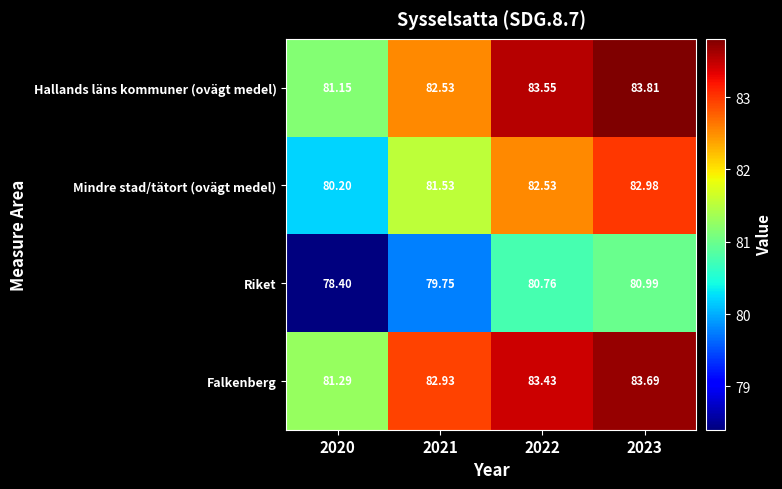

List the series in order of their peak value, lowest first.

Riket, Mindre stad/tätort (ovägt medel), Falkenberg, Hallands läns kommuner (ovägt medel)